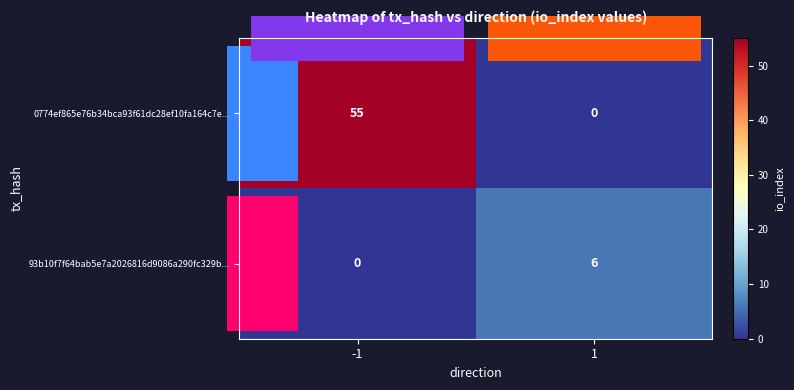

What is the difference between the 93b10f7f64bab5e7a2026816d9086a290fc329b... values at 1 and -1?

6